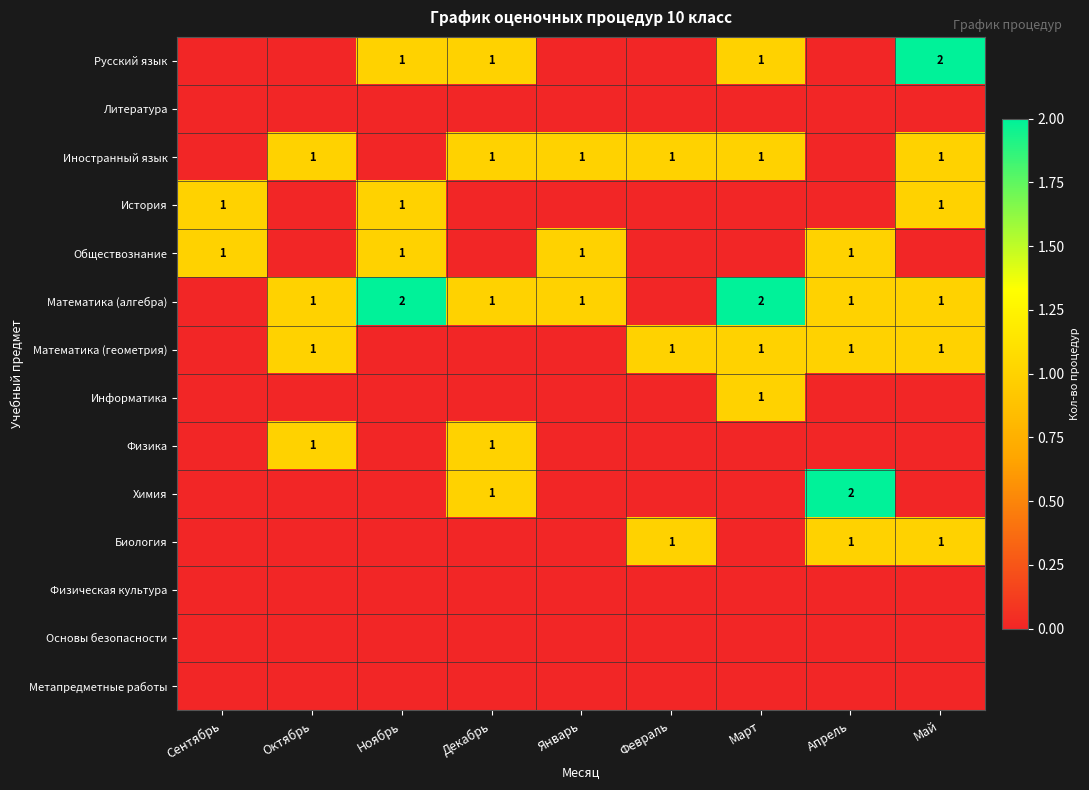

Which series has the largest total across all categories?

Математика (алгебра)